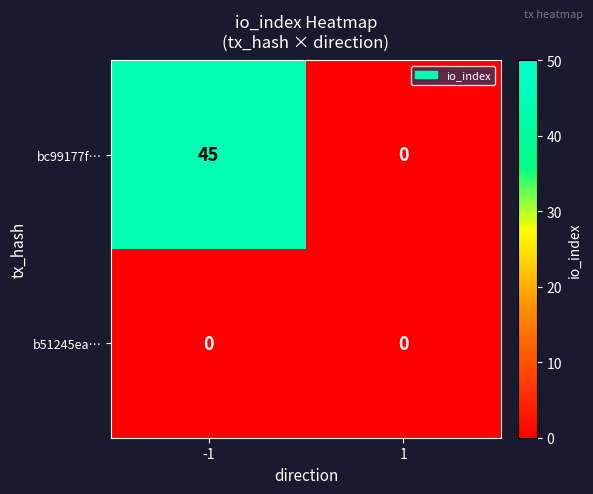

At which category does the chart reach its peak across all series?

-1